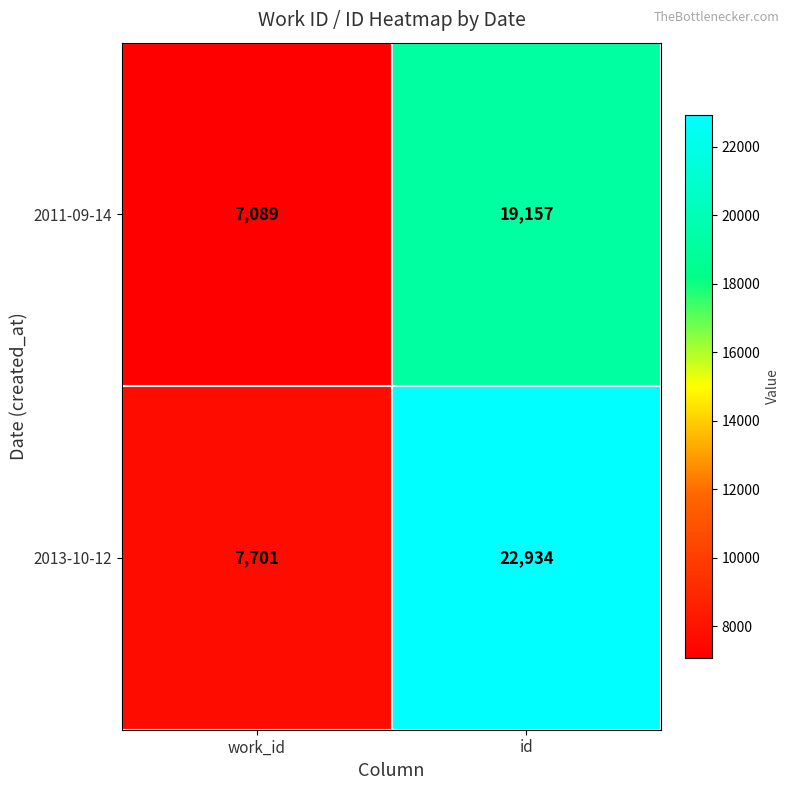

Which series has the largest range (max minus min)?

2013-10-12